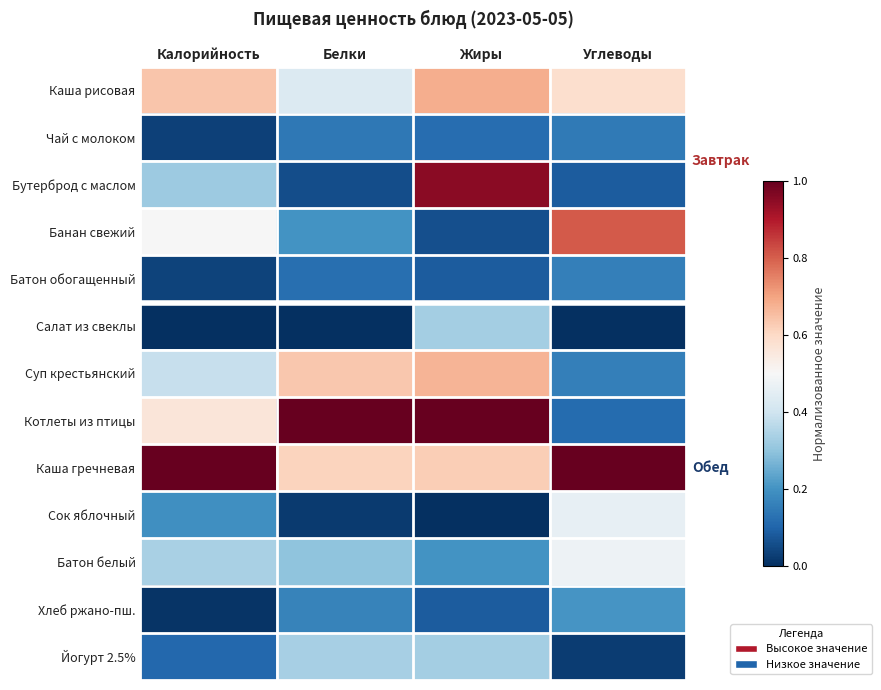

Which series changed the most between Калорийность and Белки?

Котлеты из птицы